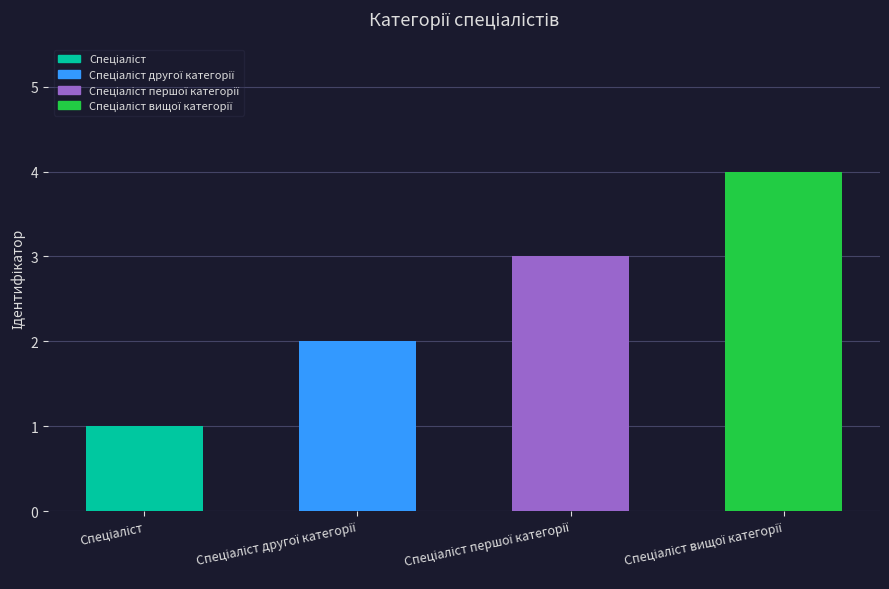

What is the difference between the maximum and minimum values?

3